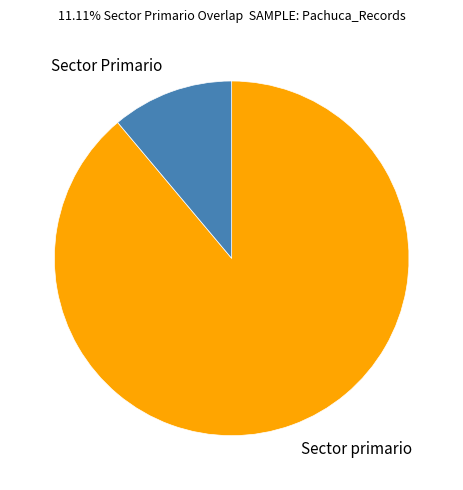

Does Sector primario represent more than half of the total?

Yes